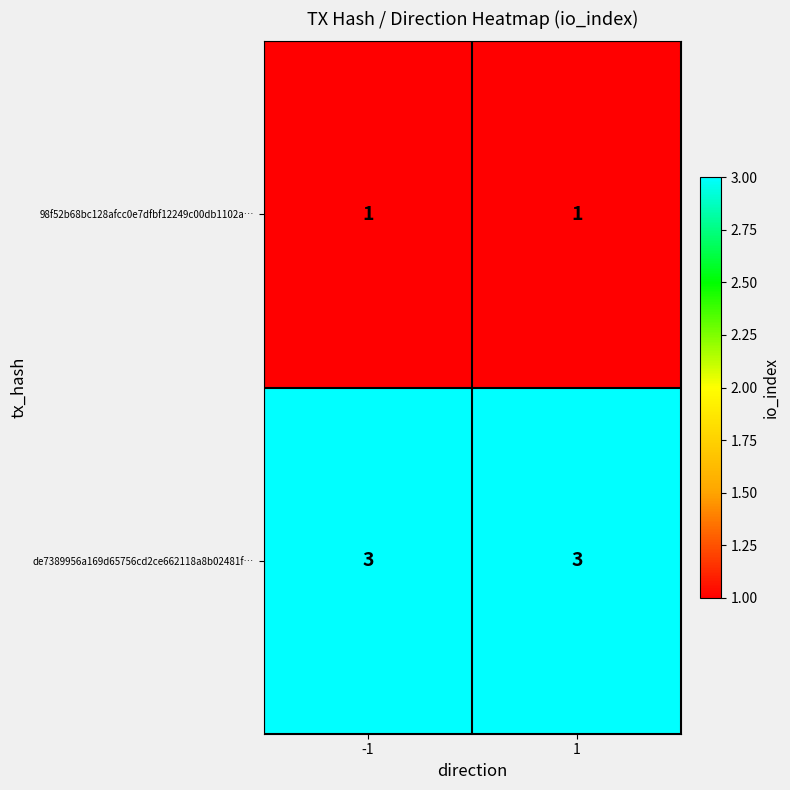

What is the average value of the de7389956a169d65756cd2ce662118a8b02481f… series?

3